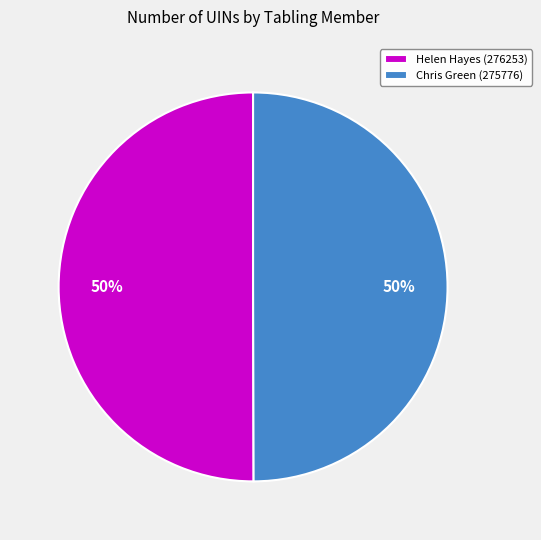

Is it true that Chris Green (275776) is 59% of the pie?

False